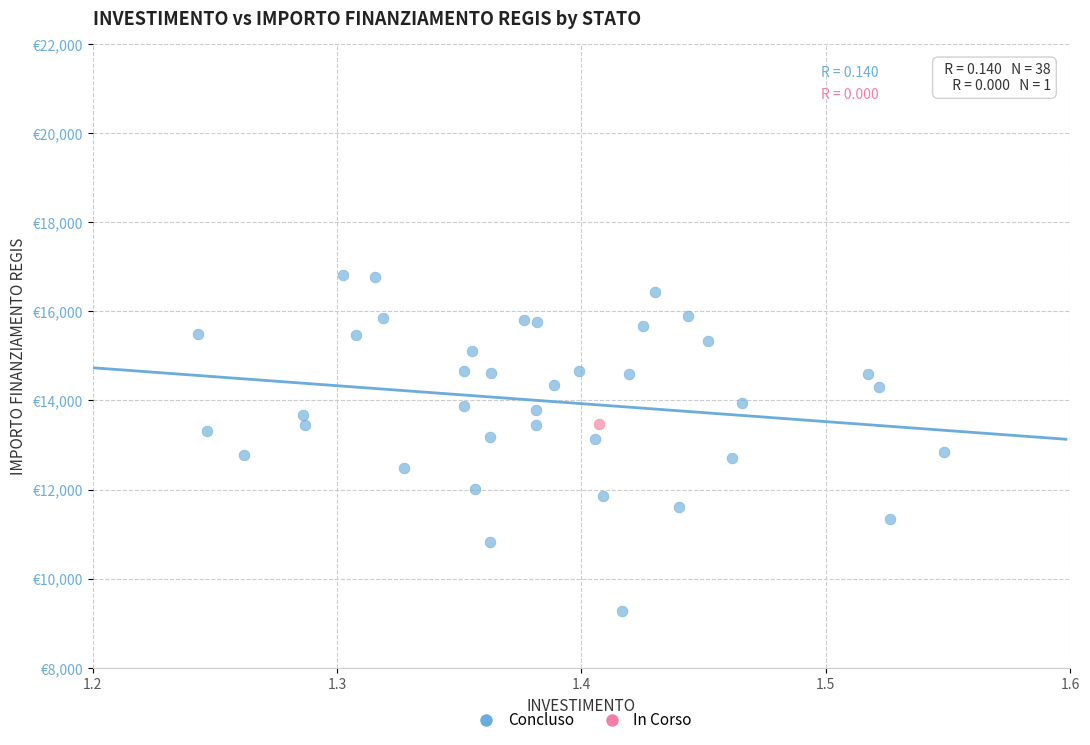

What are all the series names shown in the legend?

Concluso, In Corso